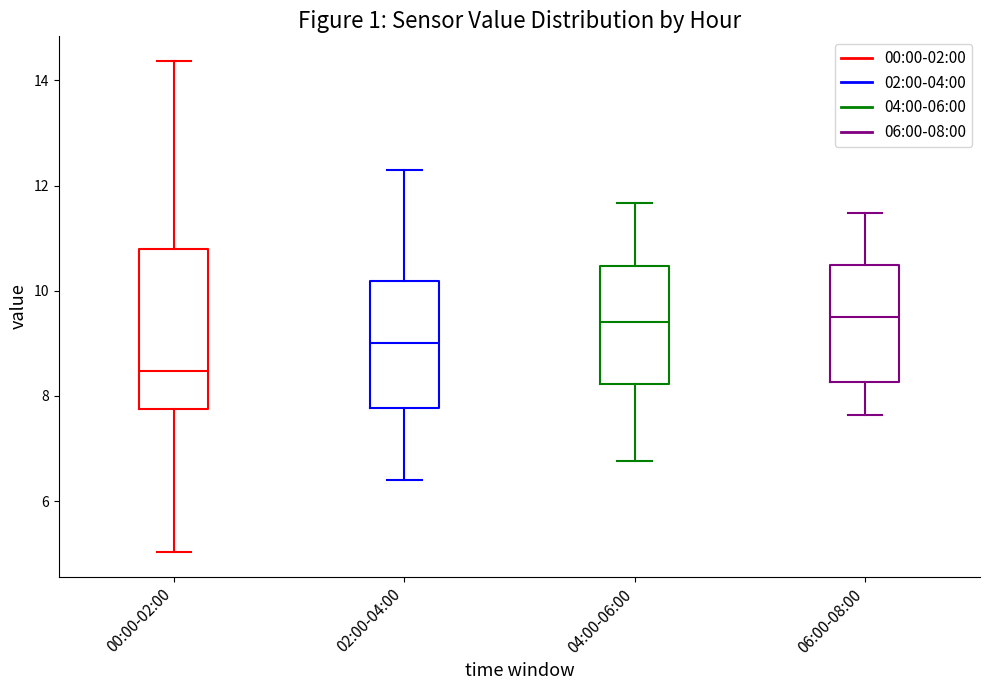

Reading left to right, transcribe this box plot: for each box, give where its median line is, the range the box spans, and where its two whiskers end, as read against the y-axis. The values are not printed on the chart, so give them approximately, as read against the axis.

00:00-02:00: median 8.4, box 7.8 to 10.8, whiskers 5.0 to 14.4
02:00-04:00: median 9.0, box 7.8 to 10.2, whiskers 6.4 to 12.4
04:00-06:00: median 9.4, box 8.2 to 10.4, whiskers 6.8 to 11.6
06:00-08:00: median 9.6, box 8.2 to 10.4, whiskers 7.6 to 11.4